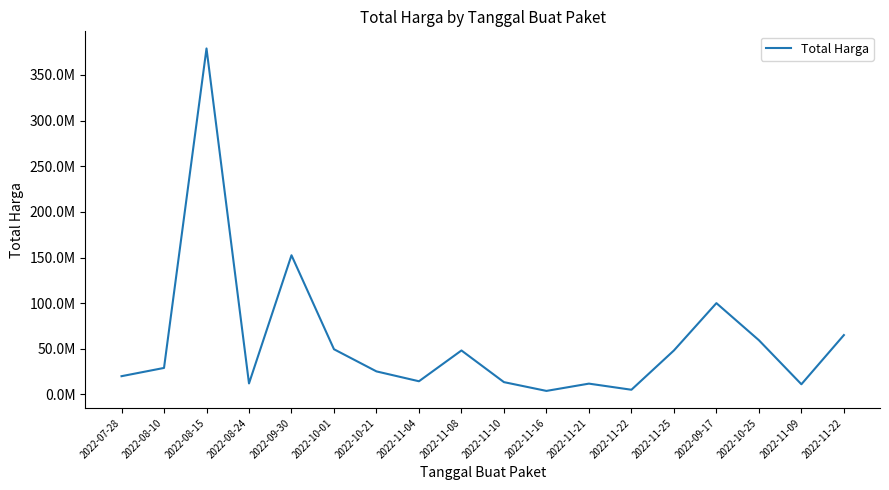

Does the chart display data point markers on the line(s)?

No